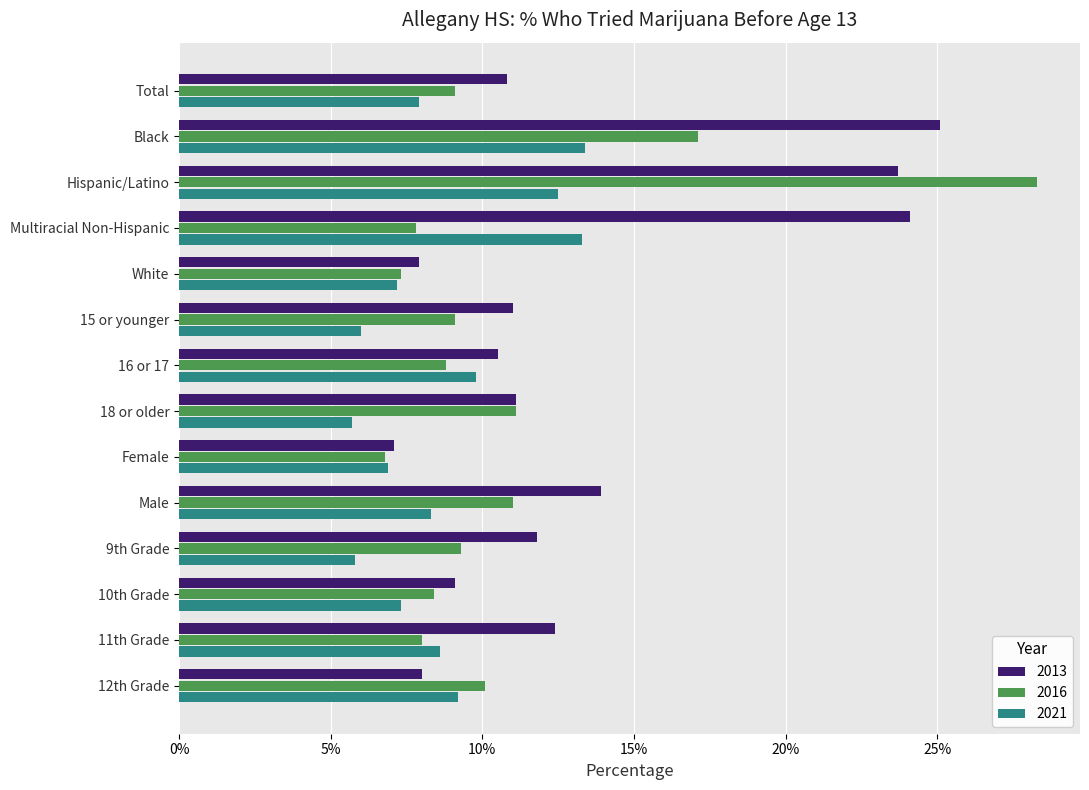

What are all the series names shown in the legend?

2013, 2016, 2021